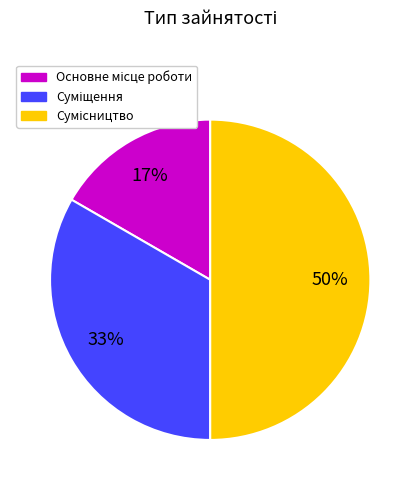

To the nearest percent, what is the difference between the largest and smallest slice percentages?

33%